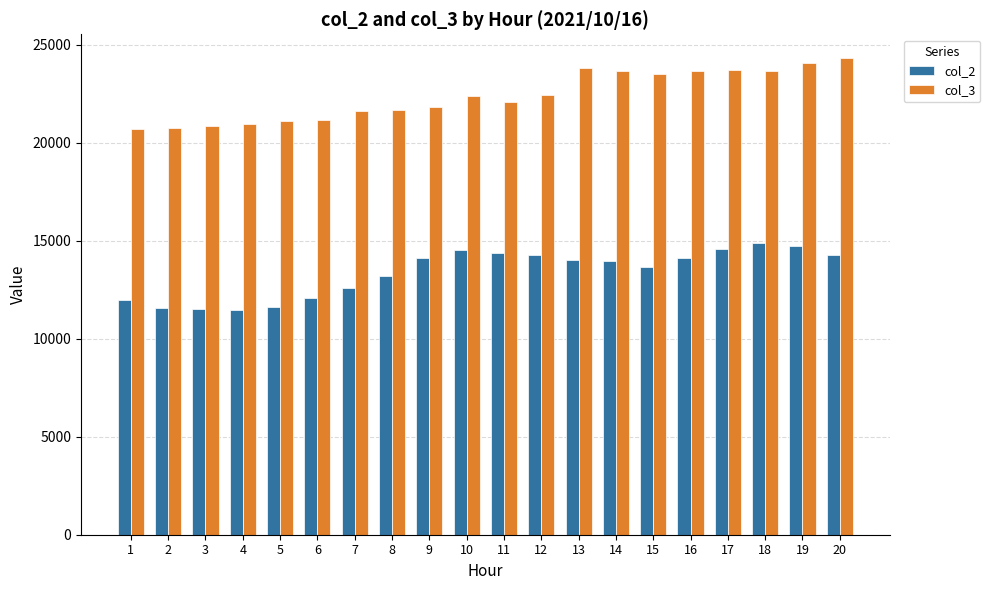

What is the difference between the maximum and second lowest values in the col_2 series?

3385